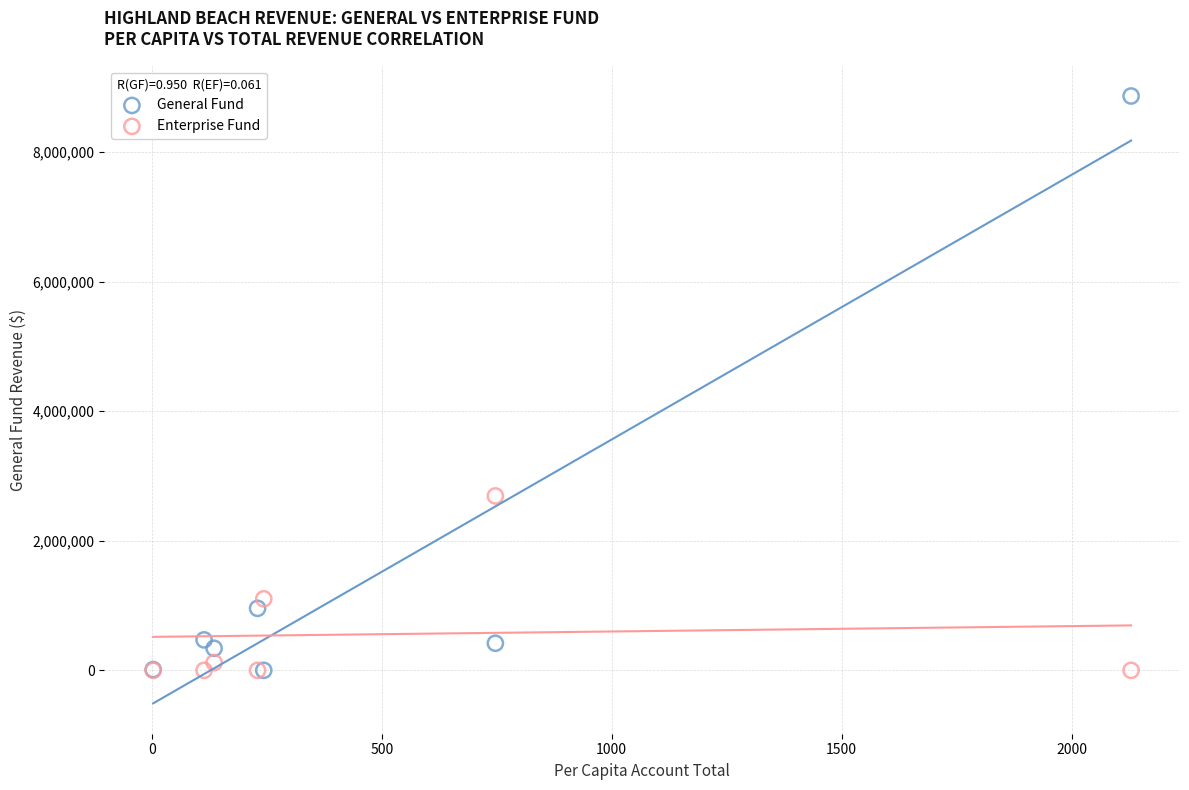

Which series has the widest spread of Y values?

General Fund